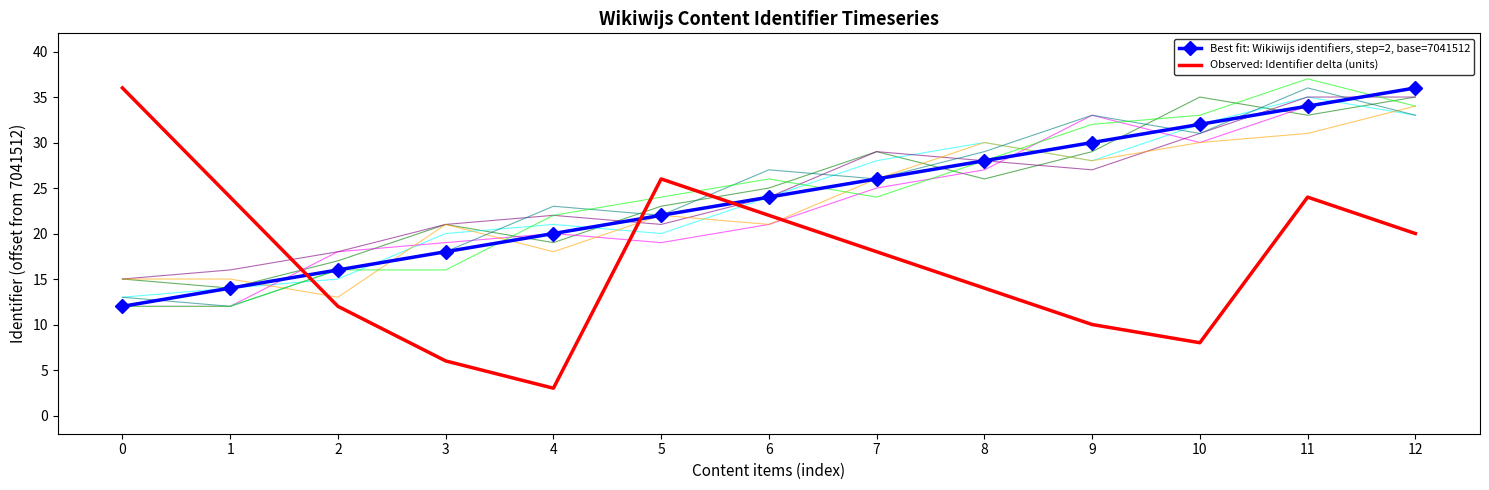

How many intersections are there between Observed: Identifier delta (units) and Best fit: Wikiwijs identifiers, step=2, base=7041512?

3